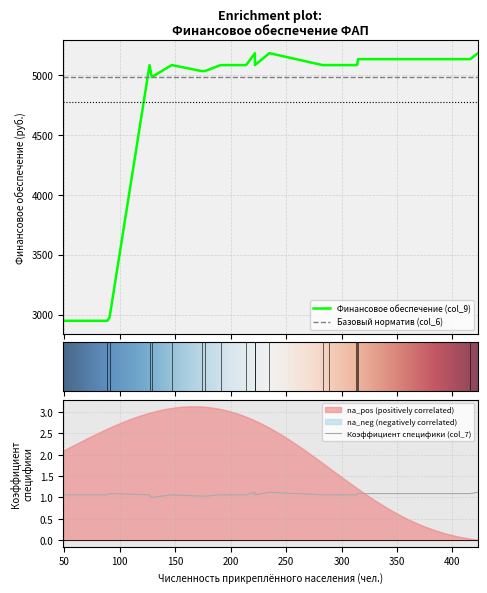

Is it true that Финансовое обеспечение (col_9) equals 1297.5 at ФАП с. Краснено?

False